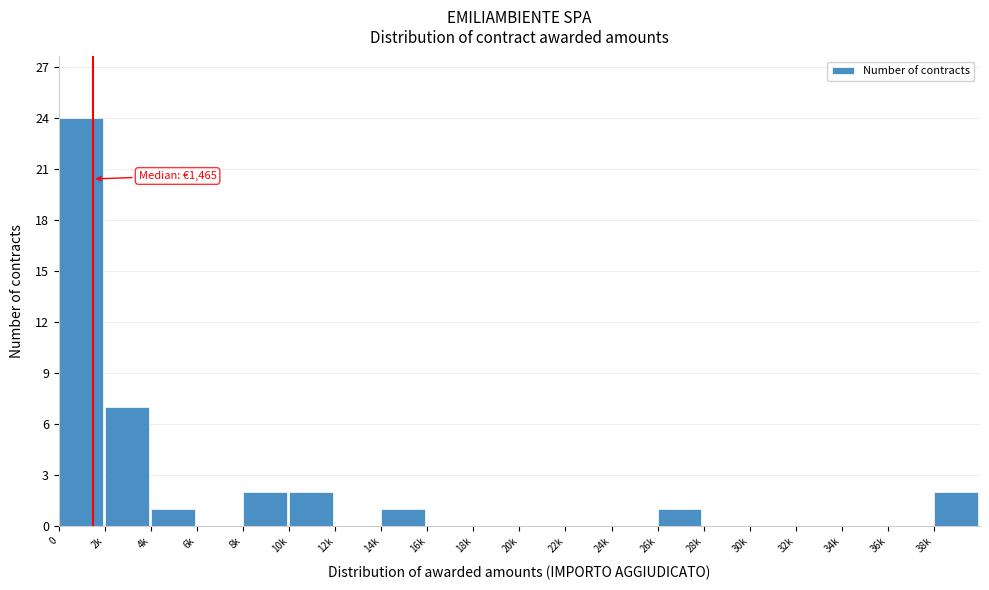

Reading left to right, extract all data points from this chart.

0=24	2k=7	4k=1	6k=0	8k=2	10k=2	12k=0	14k=1	16k=0	18k=0	20k=0	22k=0	24k=0	26k=1	28k=0	30k=0	32k=0	34k=0	36k=0	38k=2